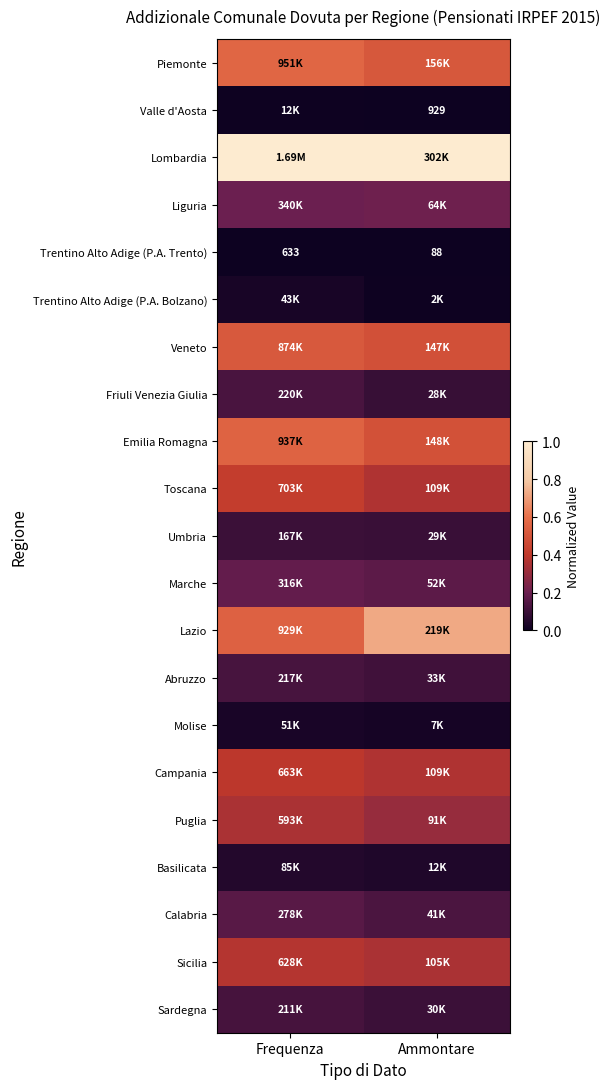

Which has a higher value, Ammontare or Frequenza?

Frequenza